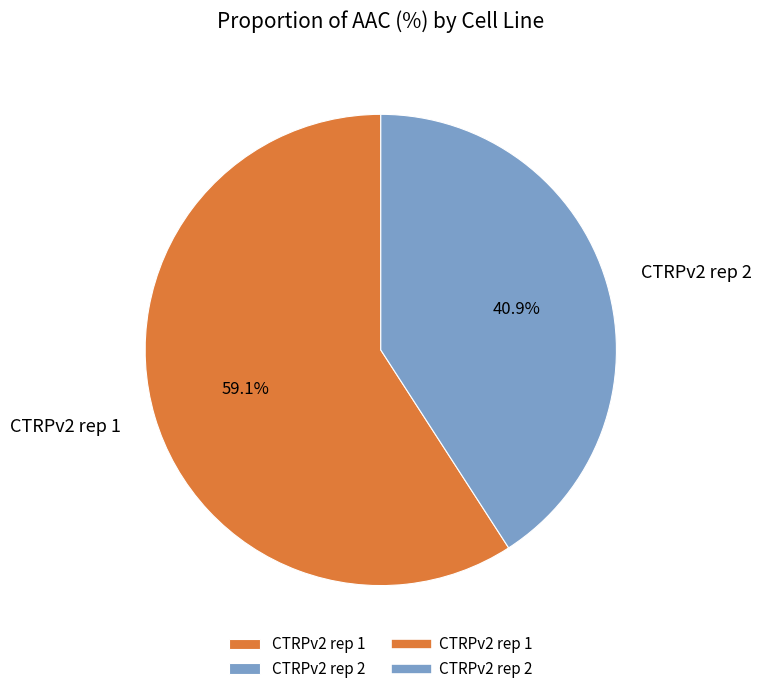

How many slices are in this pie chart?

2